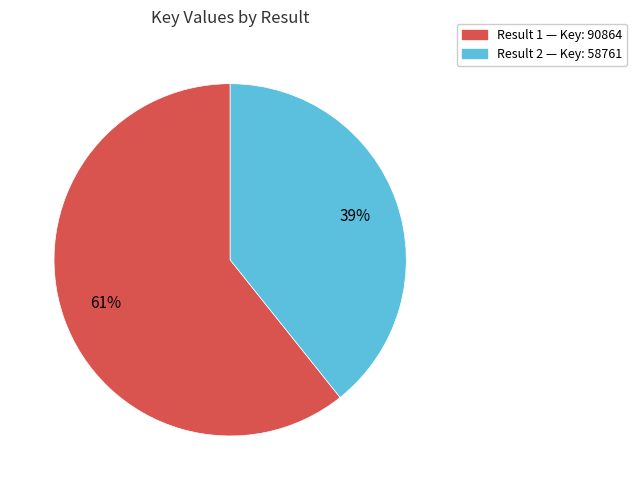

Is there any slice that represents more than half of the pie?

Yes